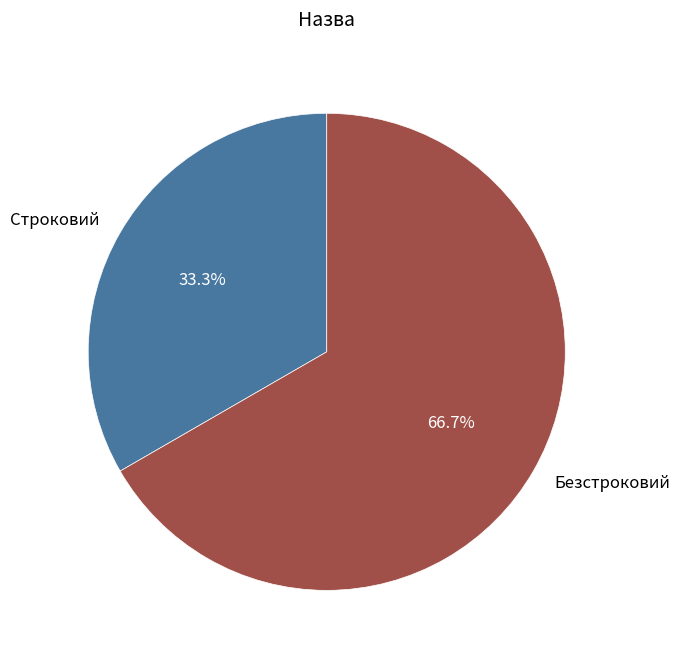

What portion of the pie excludes Строковий?

66.7%